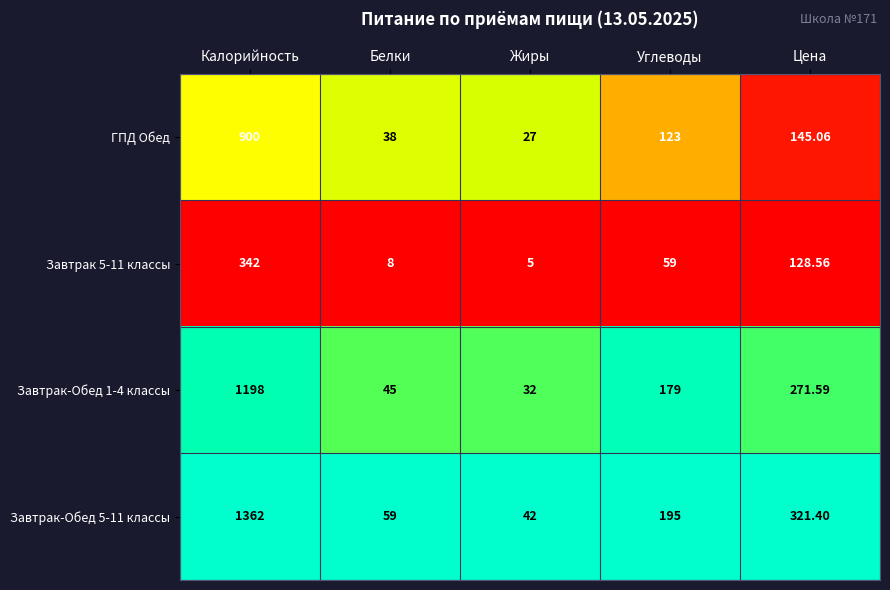

At which category is the sum across all series the highest?

Калорийность